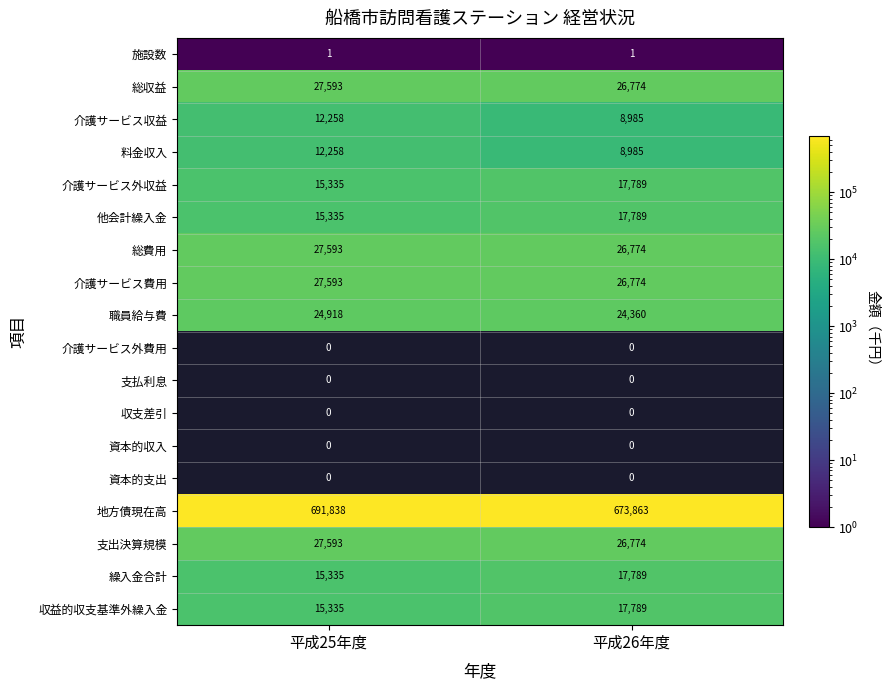

Is the value of 施設数 at 平成25年度 greater than the value of 他会計繰入金 at 平成26年度?

No